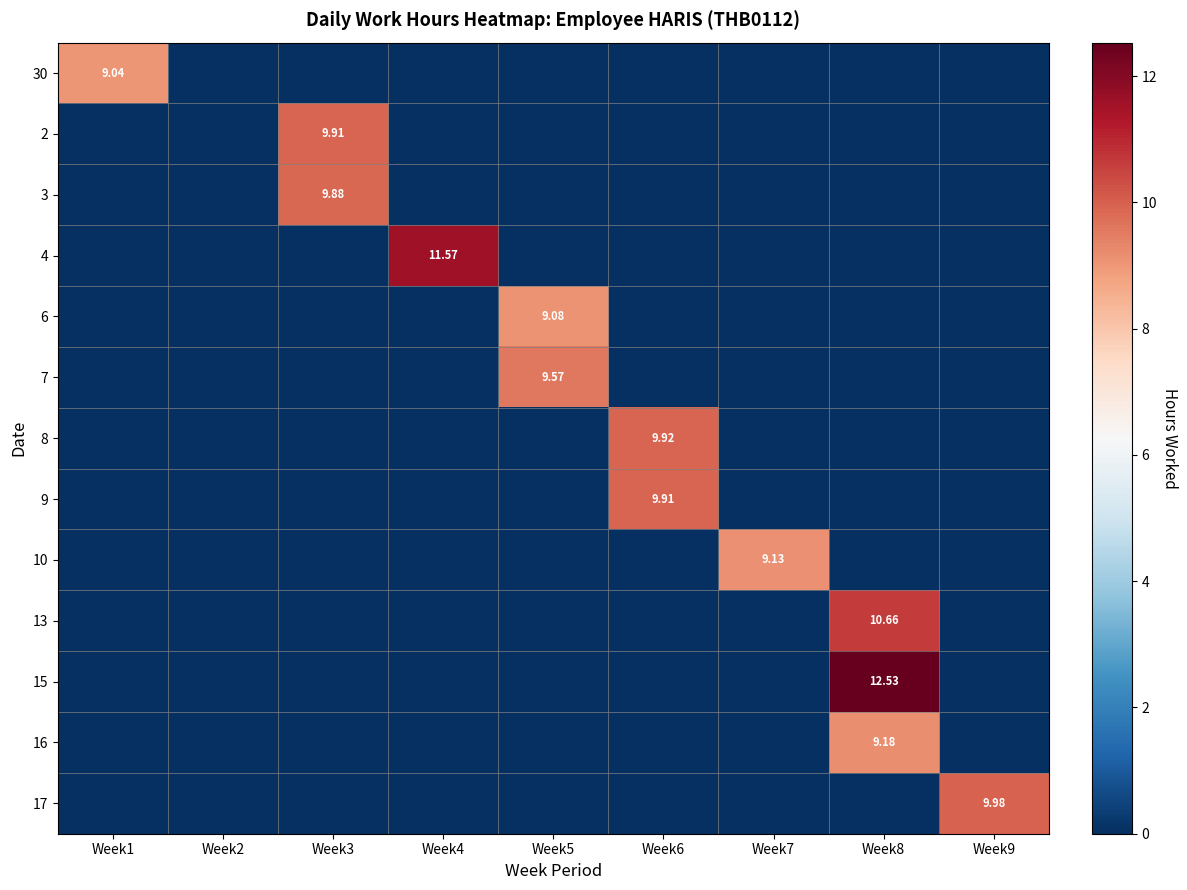

Rank the series at Week1 from lowest to highest value.

2, 3, 4, 6, 7, 8, 9, 10, 13, 15, 16, 17, 30